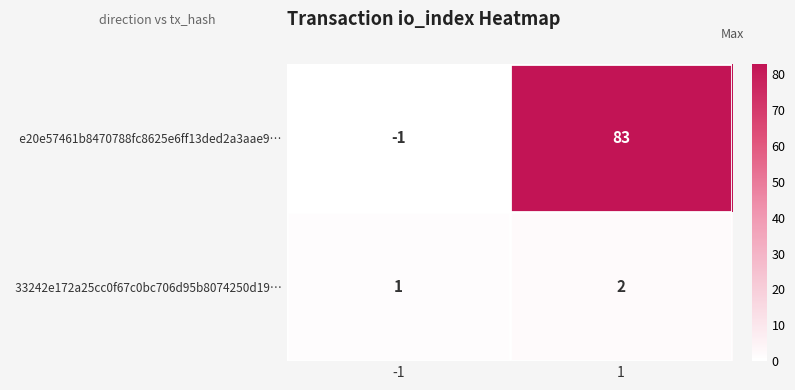

What is the greatest value displayed?

83